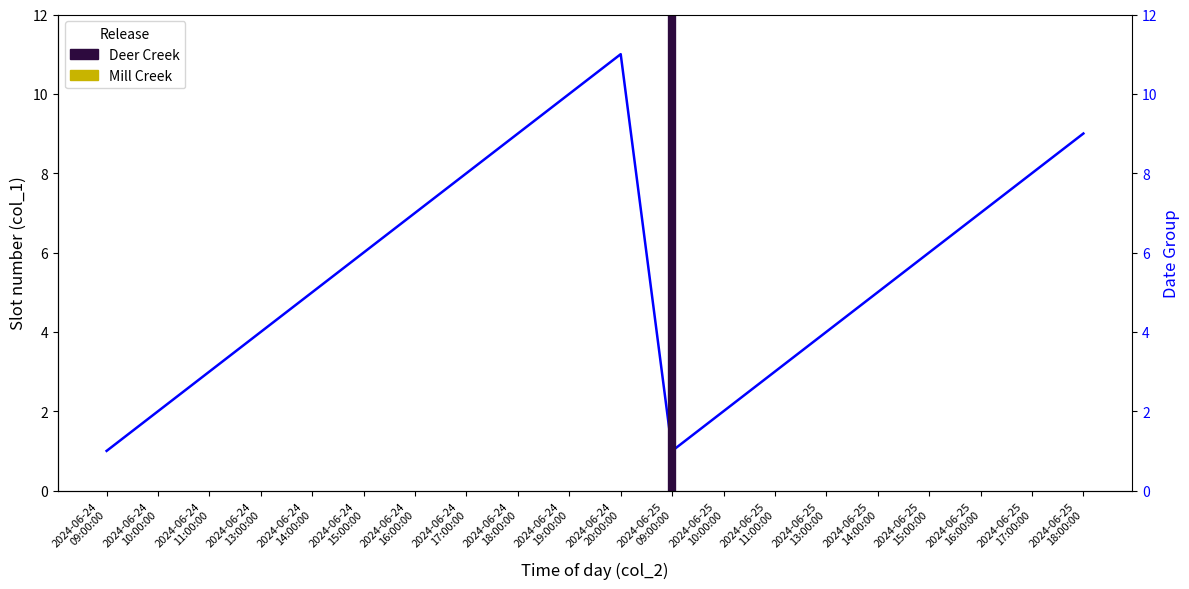

Rank the categories by value from highest to lowest.

2024-06-24 20:00:00, 2024-06-24 19:00:00, 2024-06-24 18:00:00, 2024-06-25 18:00:00, 2024-06-24 17:00:00, 2024-06-25 17:00:00, 2024-06-24 16:00:00, 2024-06-25 16:00:00, 2024-06-24 15:00:00, 2024-06-25 15:00:00, 2024-06-24 14:00:00, 2024-06-25 14:00:00, 2024-06-24 13:00:00, 2024-06-25 13:00:00, 2024-06-24 11:00:00, 2024-06-25 11:00:00, 2024-06-24 10:00:00, 2024-06-25 10:00:00, 2024-06-24 09:00:00, 2024-06-25 09:00:00